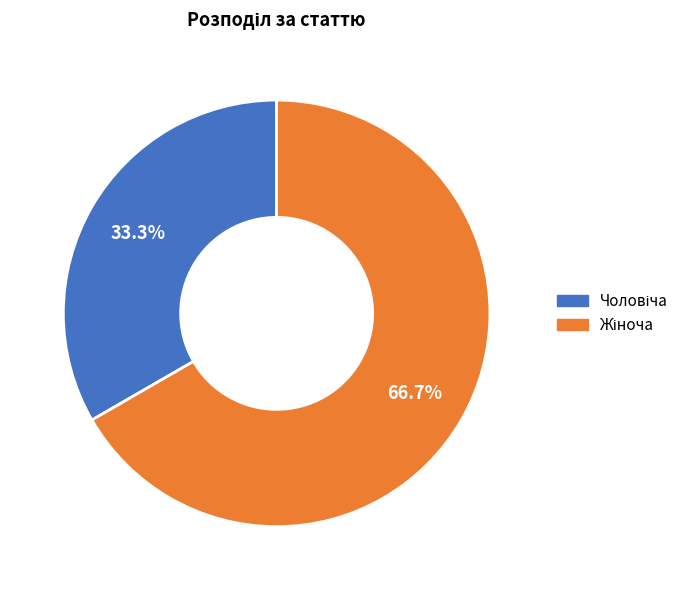

Does any single category account for the majority?

Yes